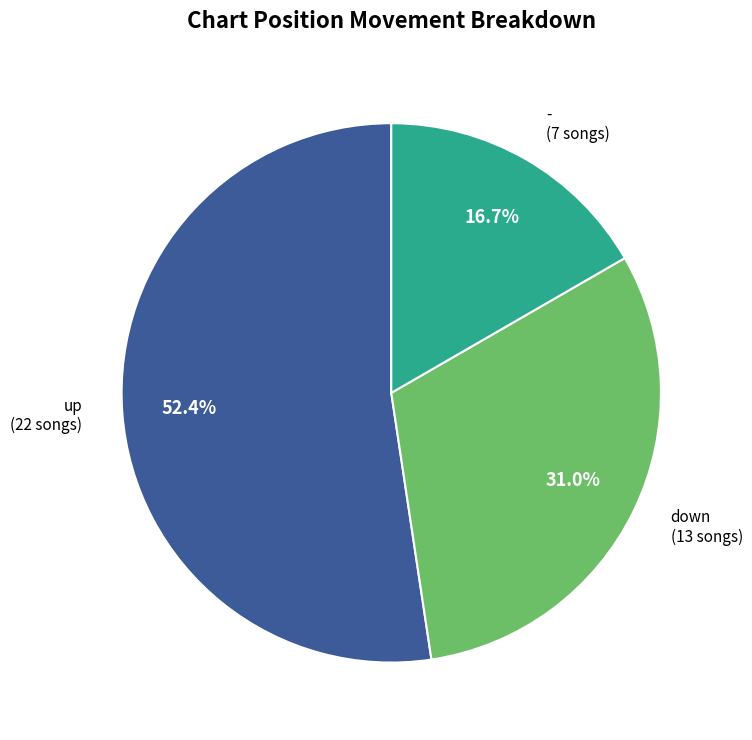

Which has a higher value, down or -?

down